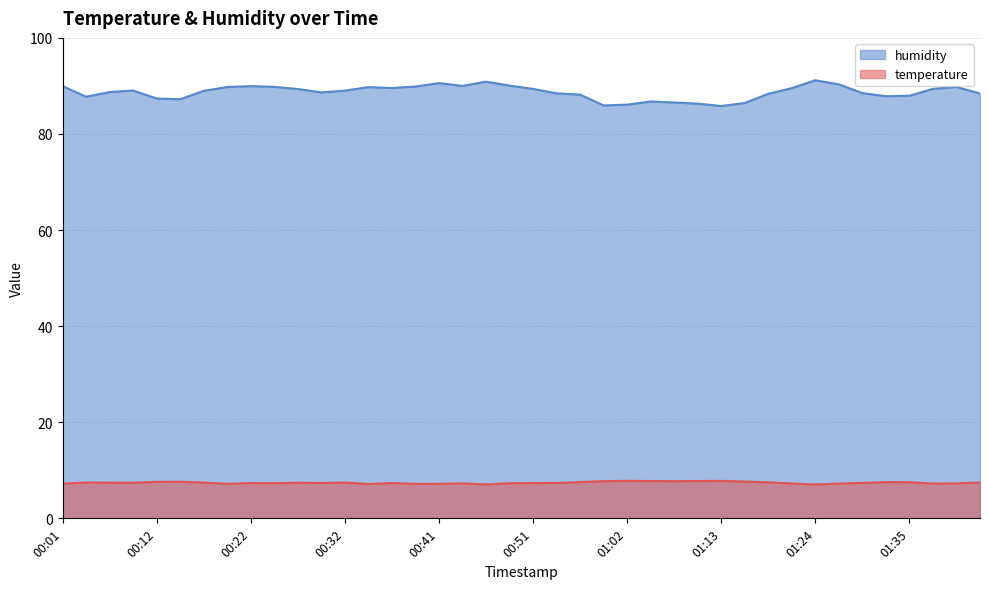

At which category is the sum across all series the highest?

01:24